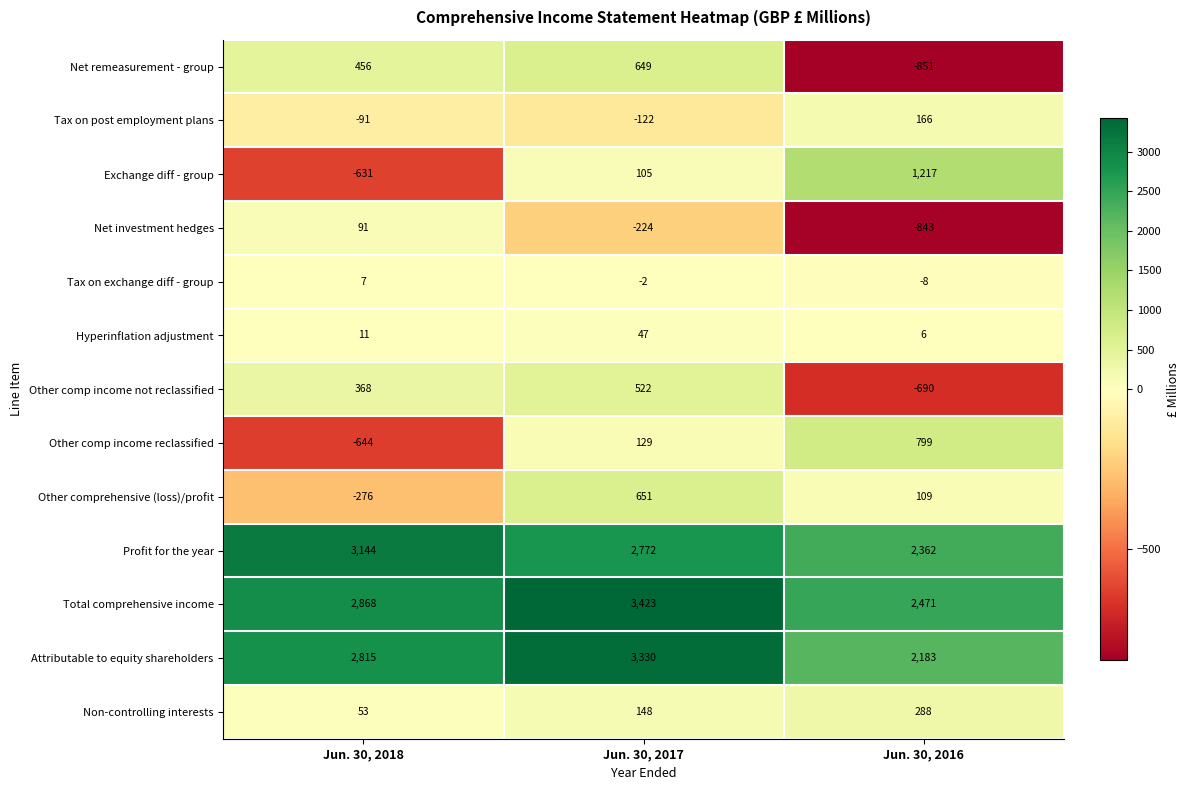

Count the Other comp income not reclassified values in the range -690 to 522.

3